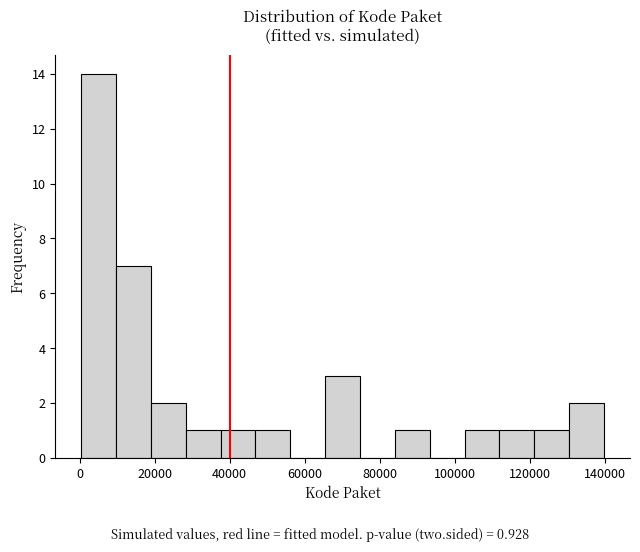

How tall is the bar that spans 10000 to 20000 on the x-axis? Neither the bar edges nor the heights are printed on the chart, so give them approximately, as read against the axes.

7